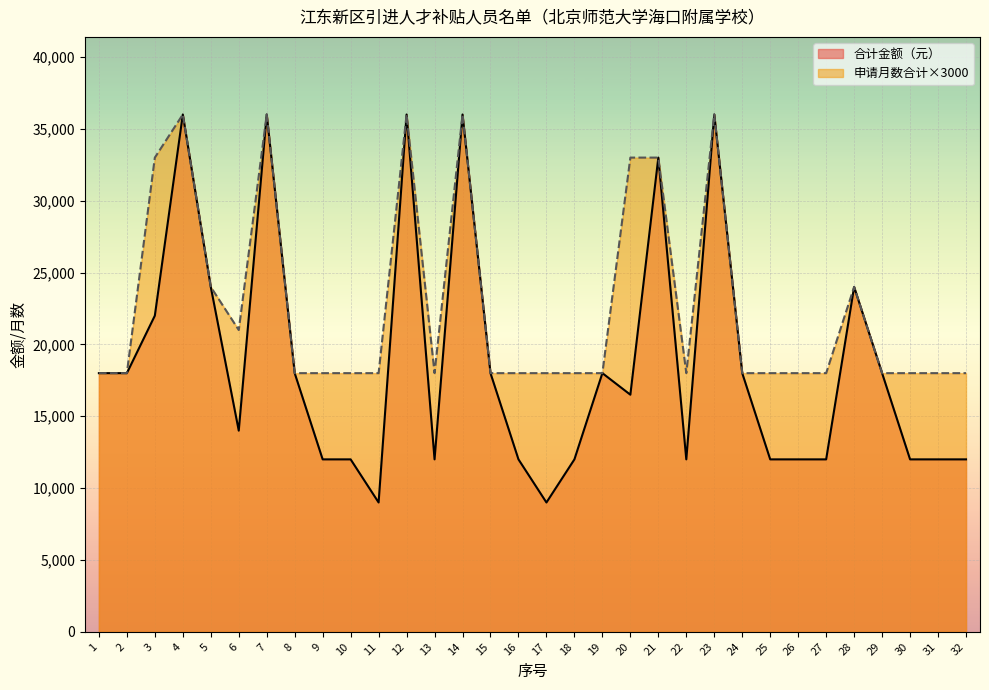

Reading left to right, extract all data points from this chart.

合计金额（元）: 1=18000	2=18000	3=22000	4=36000	5=24000	6=14000	7=36000	8=18000	9=12000	10=12000	11=9000	12=36000	13=12000	14=36000	15=18000	16=12000	17=9000	18=12000	19=18000	20=16500	21=33000	22=12000	23=36000	24=18000	25=12000	26=12000	27=12000	28=24000	29=18000	30=12000	31=12000	32=12000
申请月数合计: 1=18000	2=18000	3=33000	4=36000	5=24000	6=21000	7=36000	8=18000	9=18000	10=18000	11=18000	12=36000	13=18000	14=36000	15=18000	16=18000	17=18000	18=18000	19=18000	20=33000	21=33000	22=18000	23=36000	24=18000	25=18000	26=18000	27=18000	28=24000	29=18000	30=18000	31=18000	32=18000